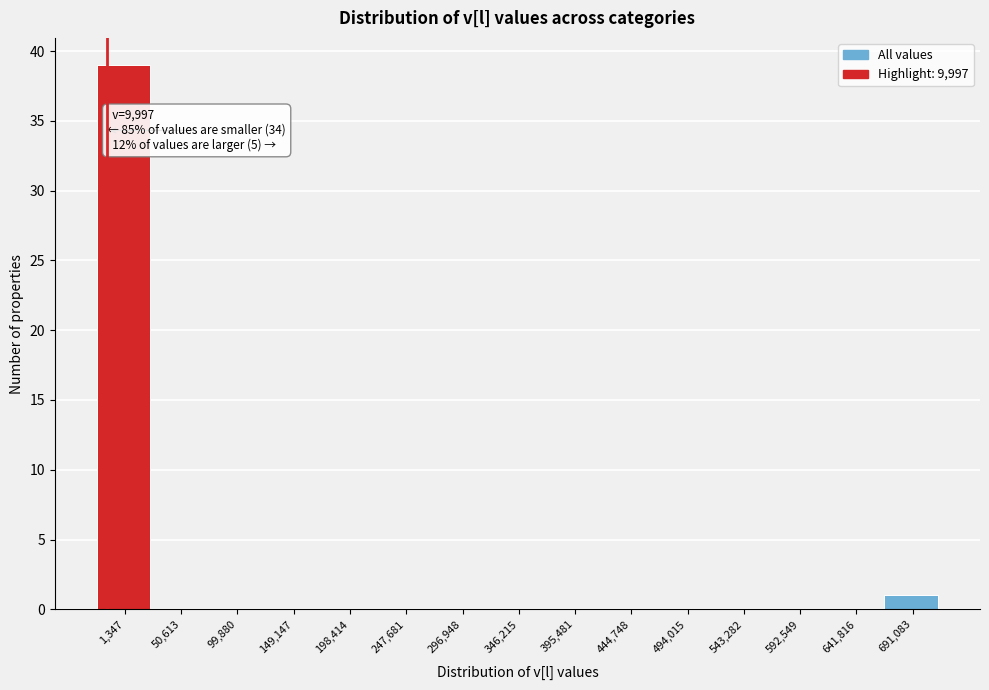

Reading left to right, transcribe all the data shown in this chart.

1,347=39	50,613=0	99,880=0	149,147=0	198,414=0	247,681=0	296,948=0	346,215=0	395,481=0	444,748=0	494,015=0	543,282=0	592,549=0	641,816=0	691,083=1